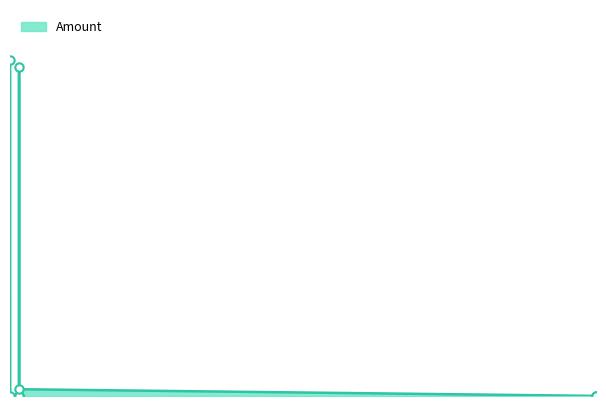

How many lines are shown in the chart?

1